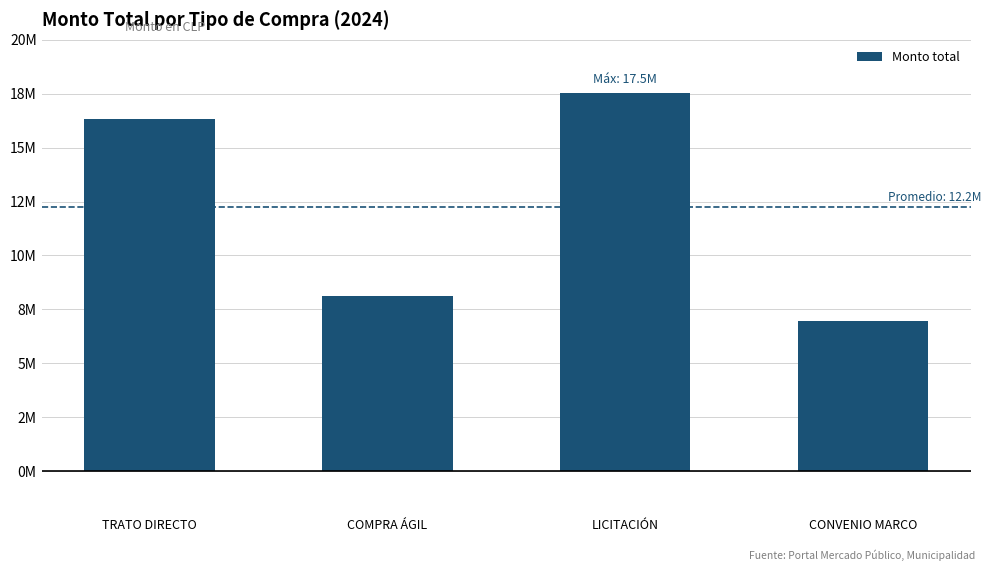

What is the smallest value displayed?

6934331.1